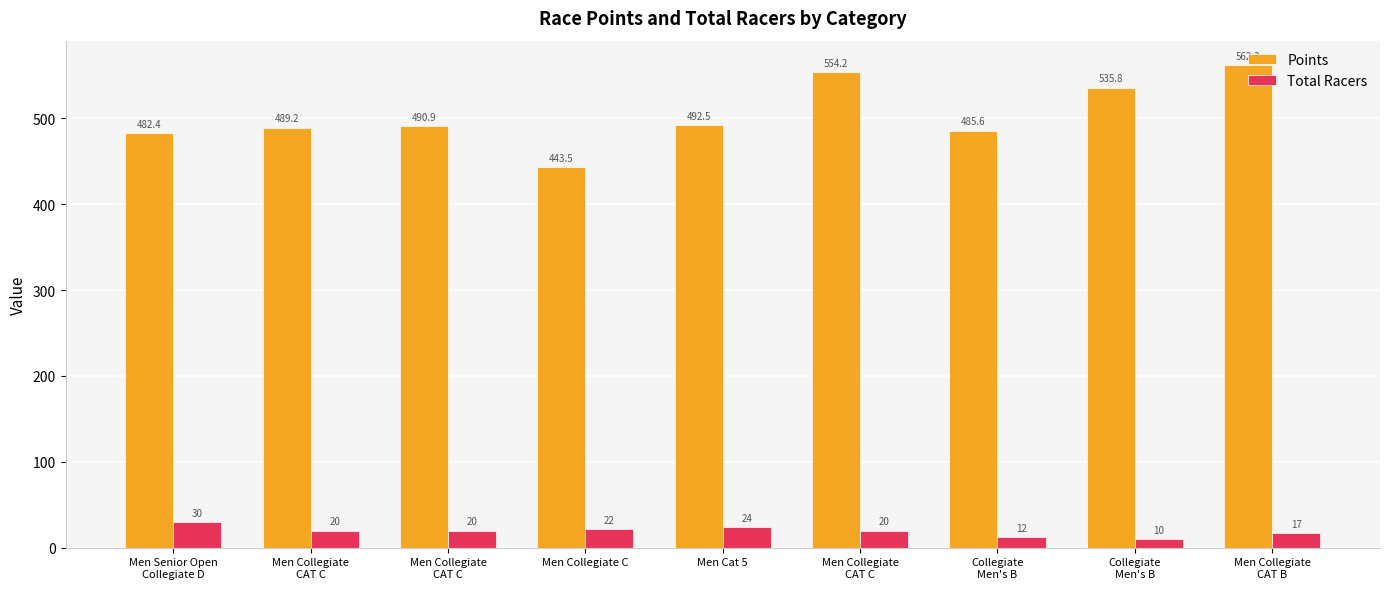

Where is Points nearest to the value 502?

Men Cat 5